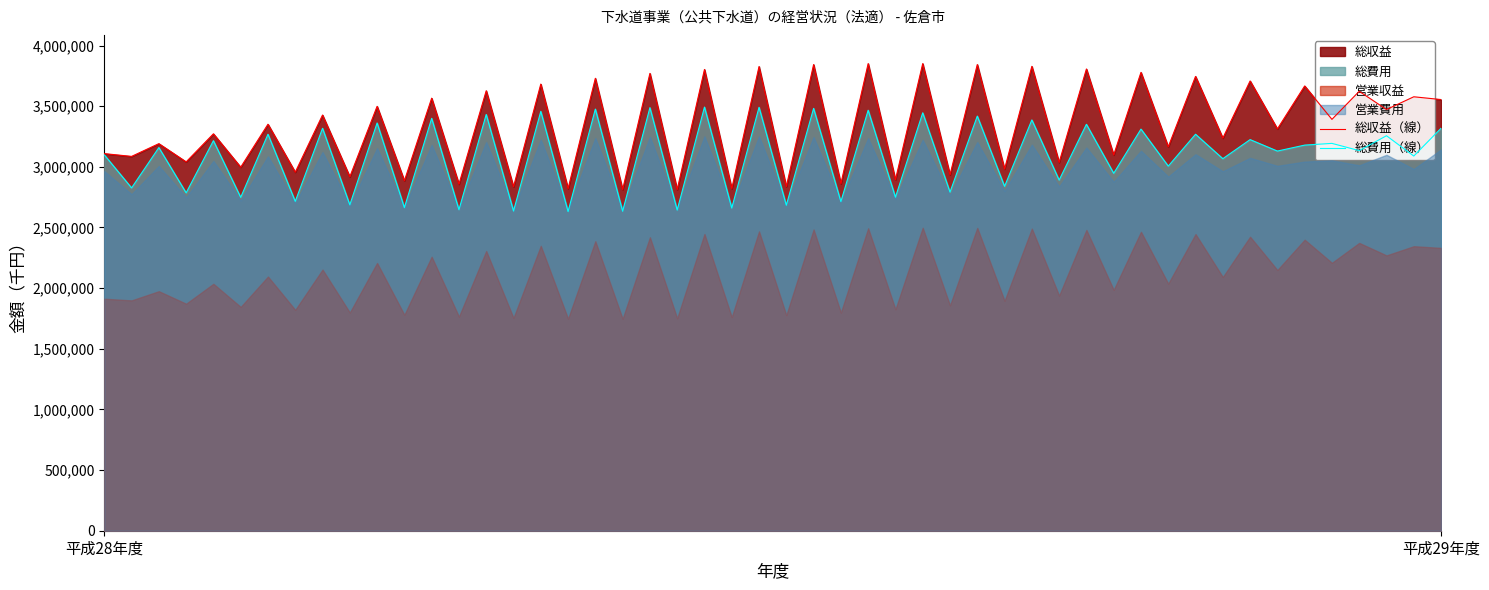

What is the label of the 2nd point from the right?

平成28年度